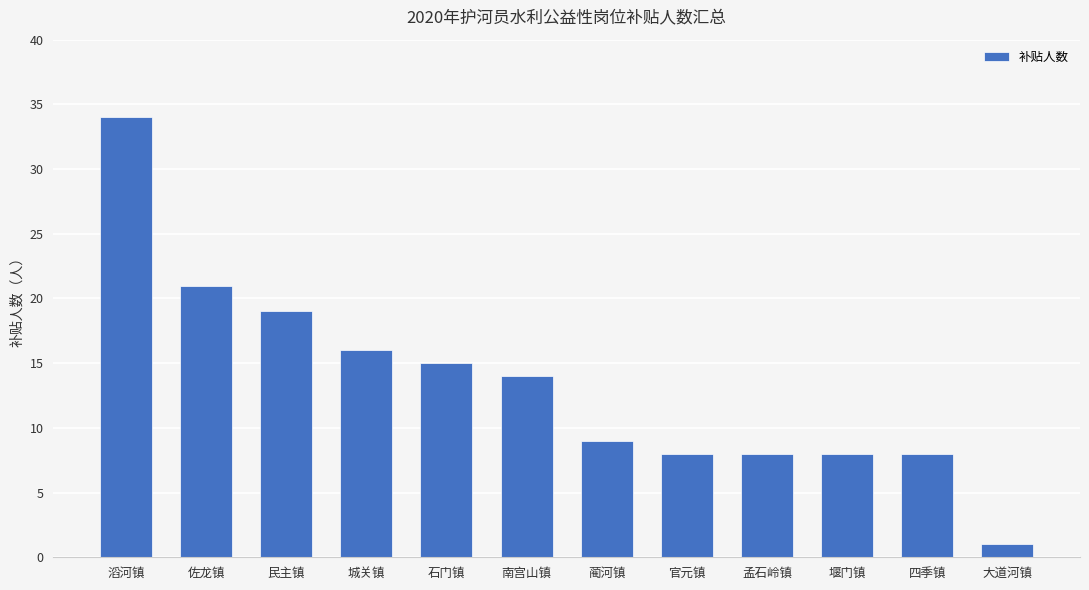

How many categories are shown in the chart?

12